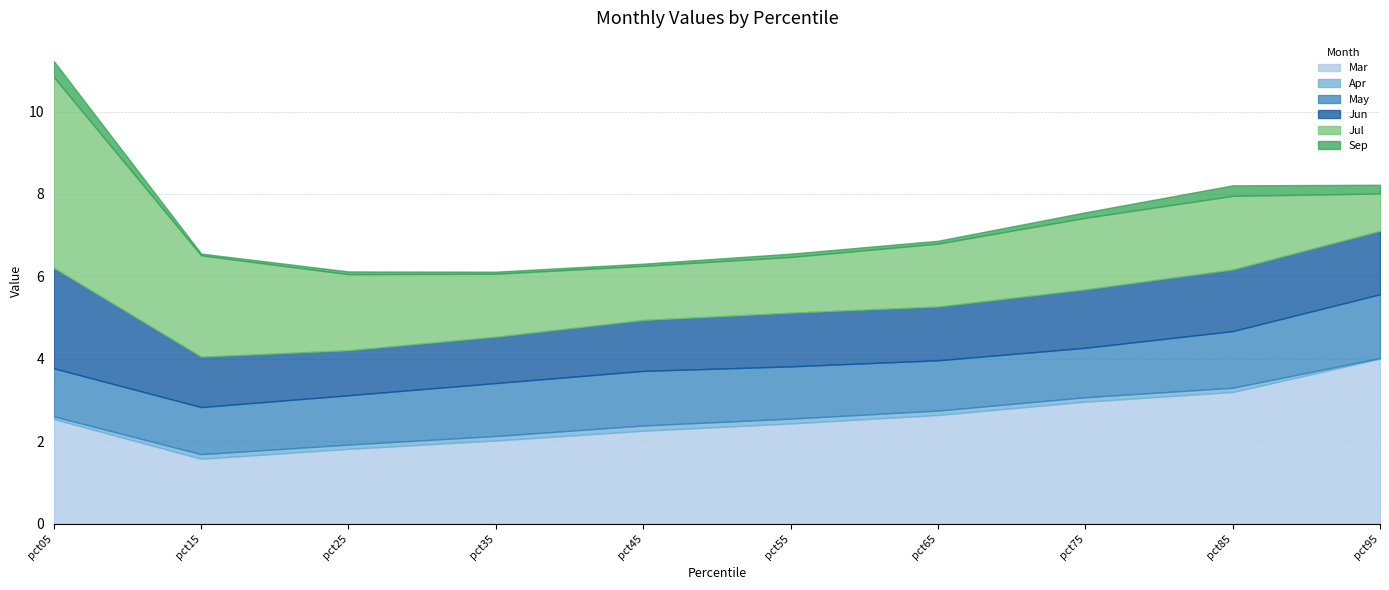

Reading left to right, extract all data points from this chart.

Mar: 2.5	1.6	1.8	2.0	2.3	2.4	2.6	3.0	3.2	4.0
Apr: 0.1	0.1	0.1	0.1	0.1	0.1	0.1	0.1	0.1	0.0
May: 1.2	1.1	1.2	1.3	1.3	1.3	1.2	1.2	1.4	1.5
Jun: 2.4	1.2	1.1	1.1	1.2	1.3	1.3	1.4	1.5	1.5
Jul: 4.6	2.5	1.8	1.5	1.3	1.4	1.5	1.7	1.8	0.9
Sep: 0.4	0.0	0.1	0.1	0.1	0.1	0.1	0.1	0.3	0.2